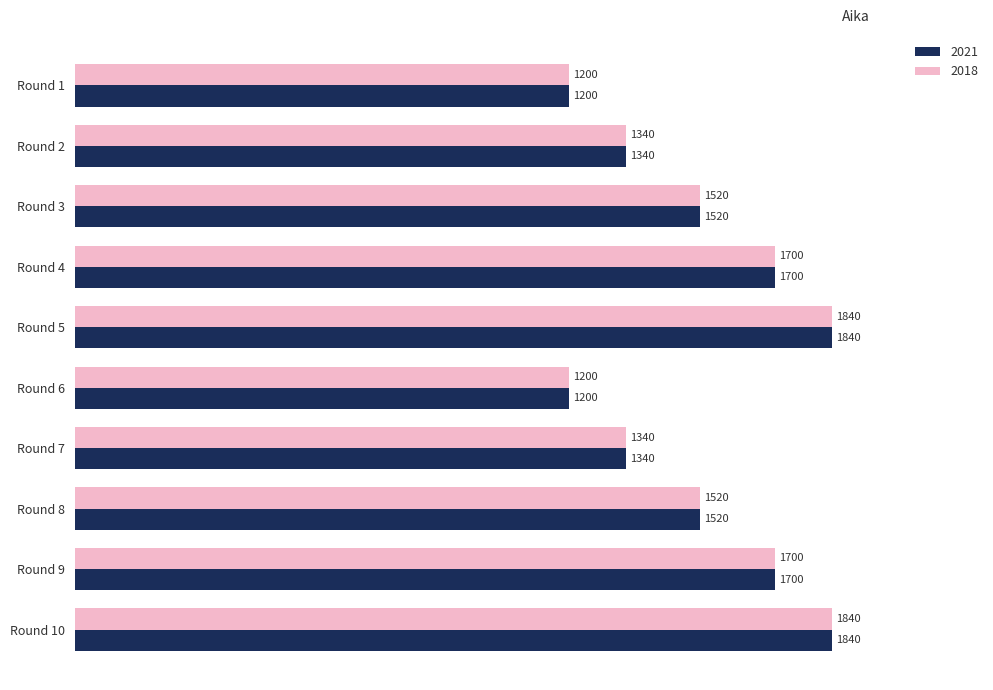

How many categories are shown in the chart?

10